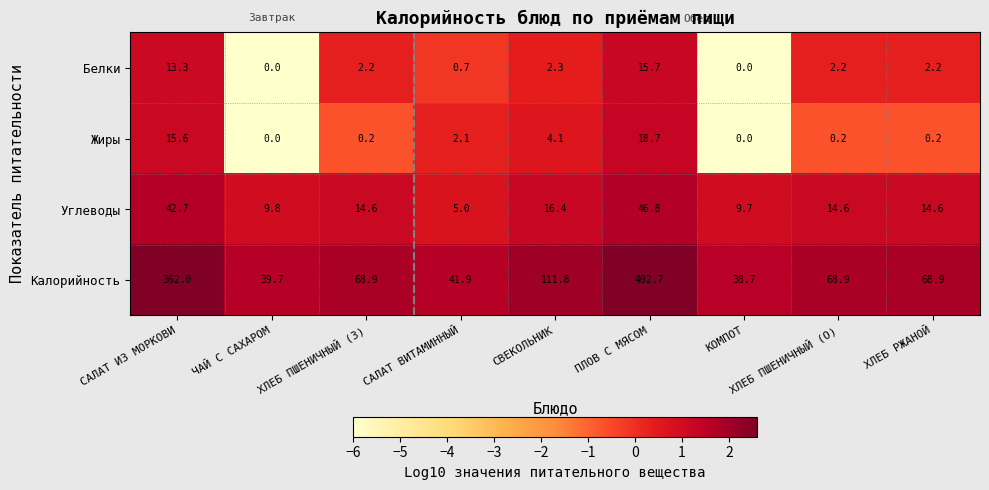

What is the difference between the maximum and minimum values in the Жиры series?

18.7